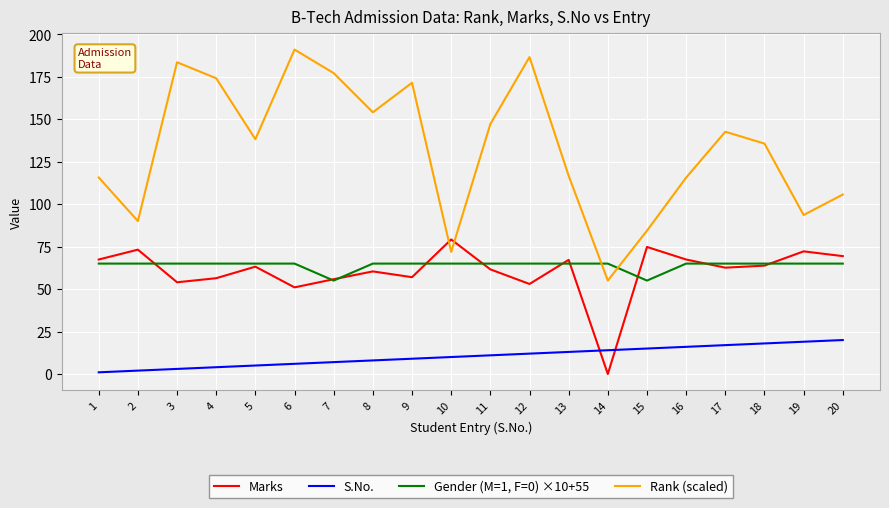

Count the number of categories in the chart.

20